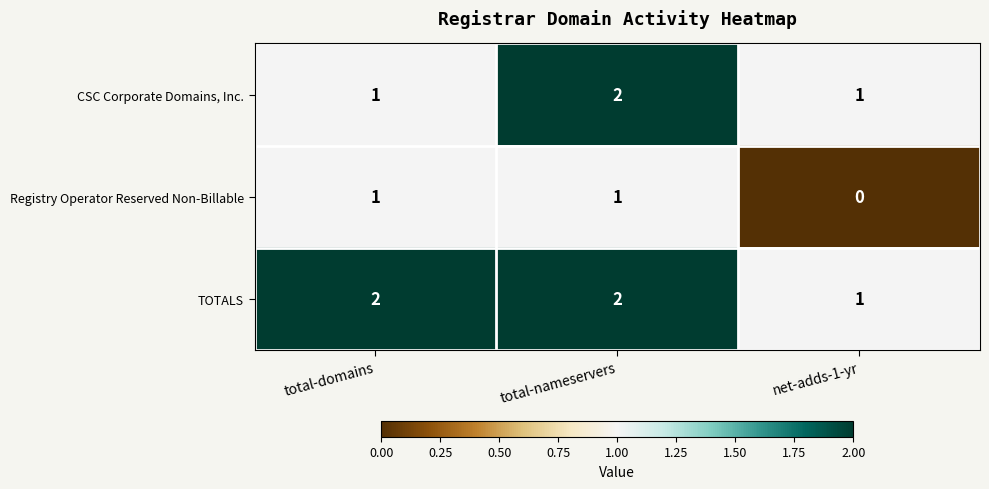

Reading left to right, what are all the values shown in this chart?

CSC Corporate Domains, Inc.: total-domains=1	total-nameservers=2	net-adds-1-yr=1
Registry Operator Reserved Non-Billable: total-domains=1	total-nameservers=1	net-adds-1-yr=0
TOTALS: total-domains=2	total-nameservers=2	net-adds-1-yr=1